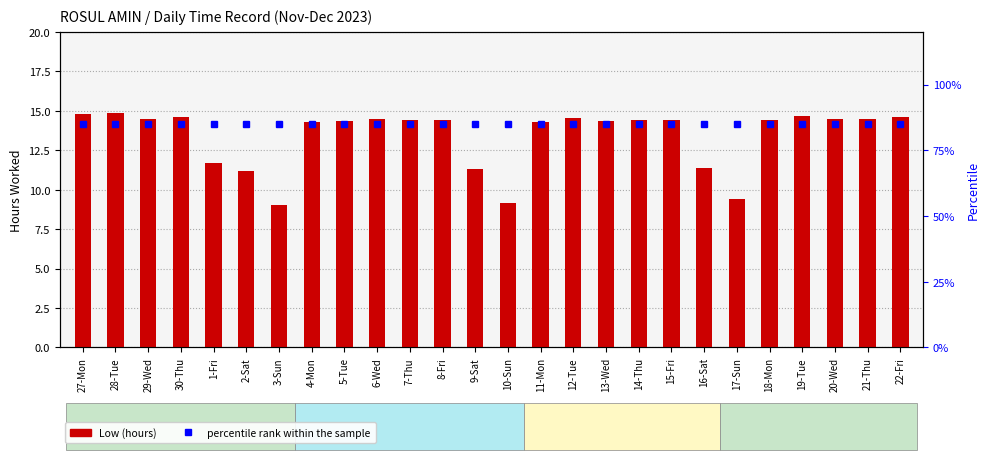

What is the sum of all Low (hours) values?

348.6